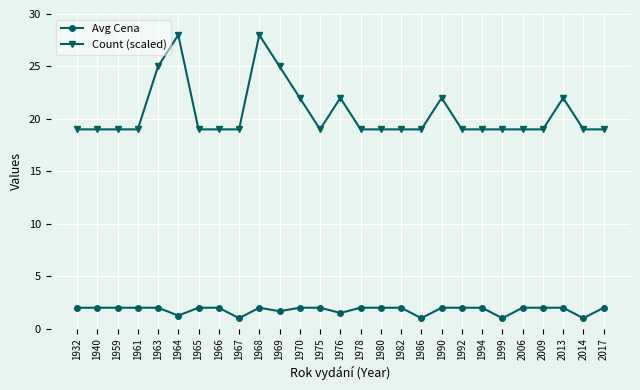

Rank the series by their maximum value, from highest to lowest.

Count (scaled), Avg Cena